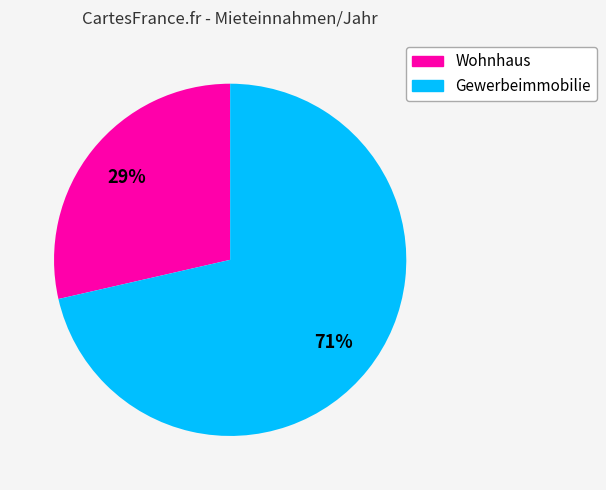

The Wohnhaus slice represents 29% of the pie. True or false?

True